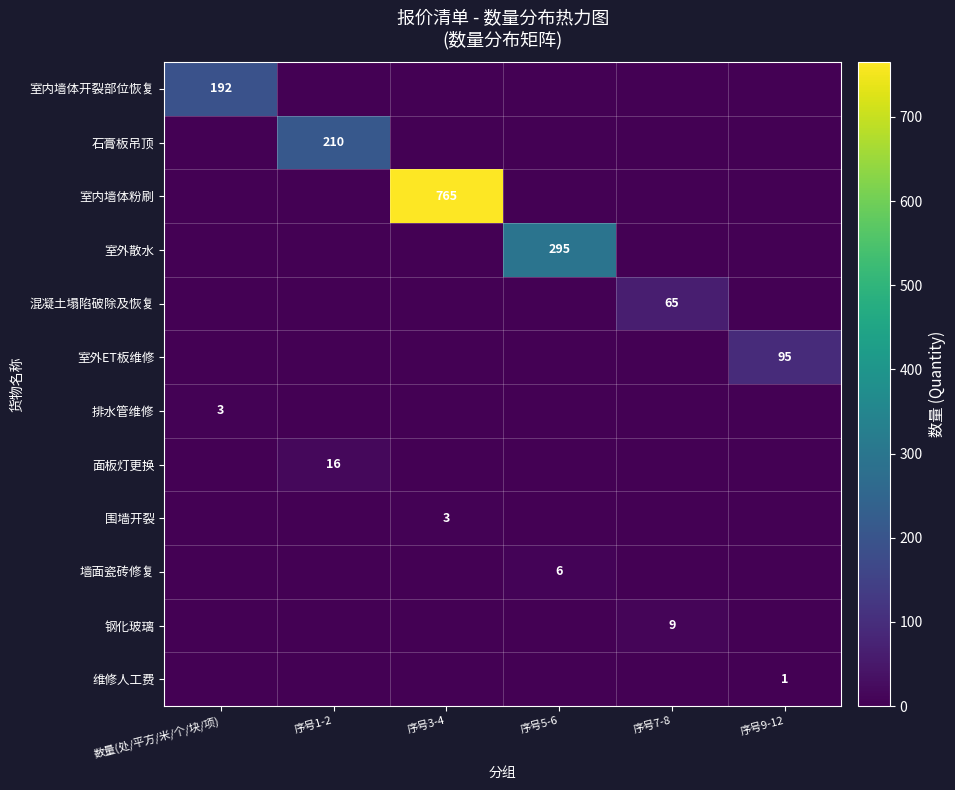

True or false: 室内墙体开裂部位恢复 has a value of 192 at 数量(处/平方/米/个/块/项).

True